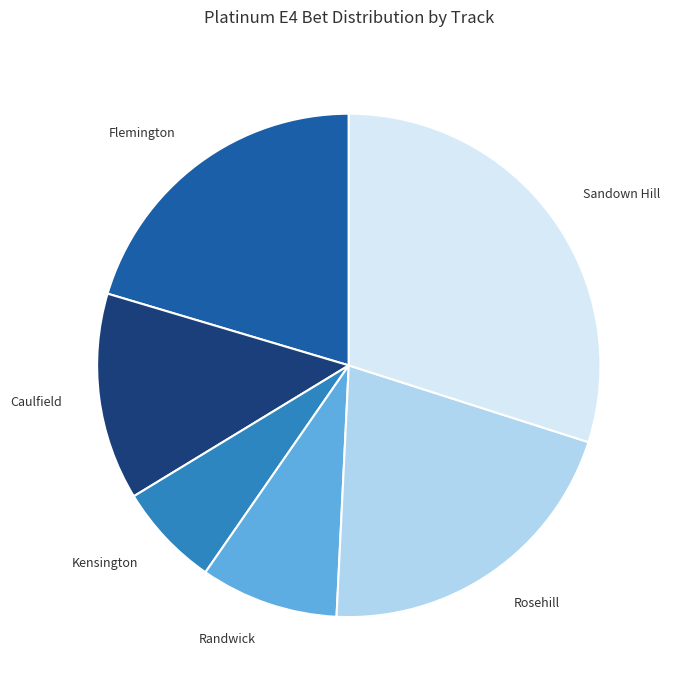

What is the smallest slice in the pie chart?

Kensington